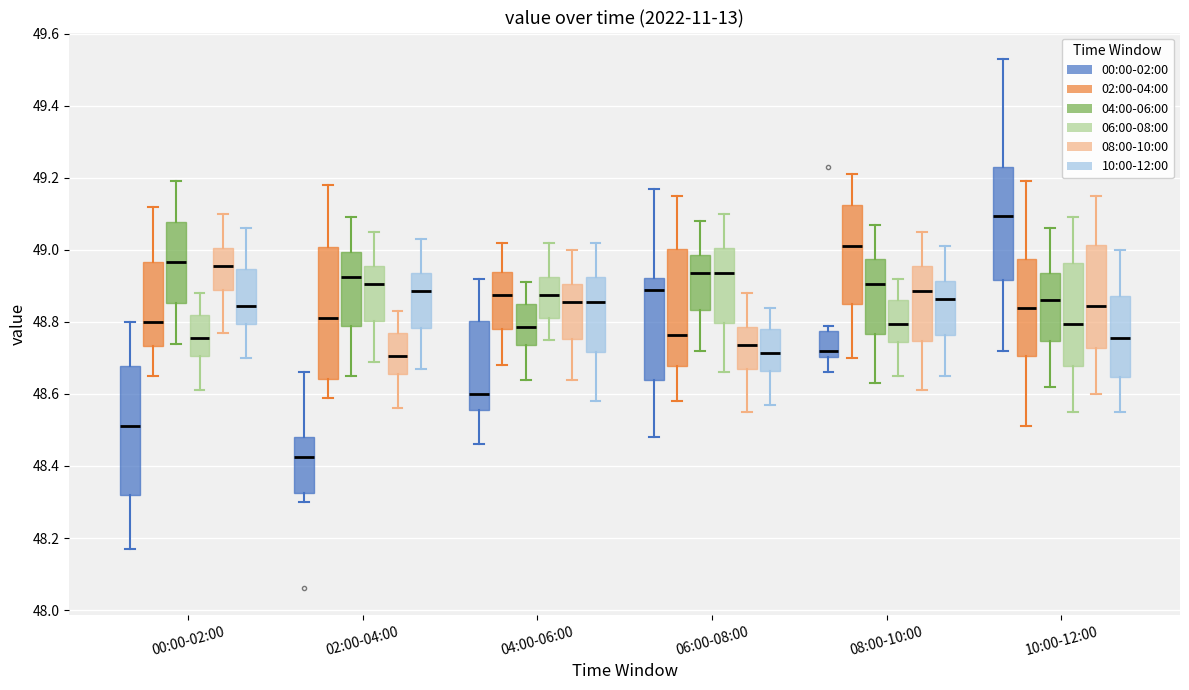

Where does the median line of the box for 06:00-08:00 (08:00-10:00) sit on the y-axis? The values are not printed on the chart, so give them approximately, as read against the axis.

48.74